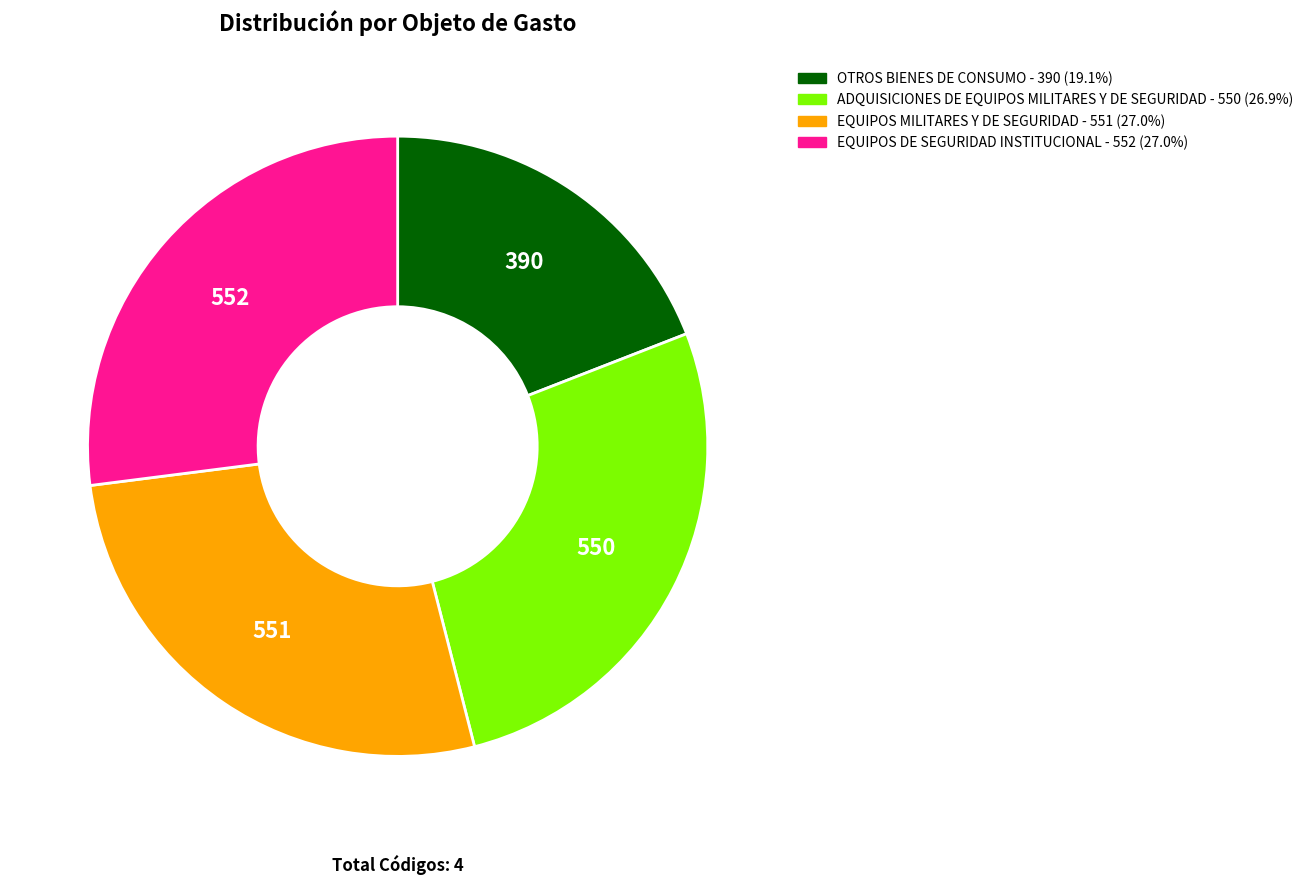

How many slices are in this pie chart?

4